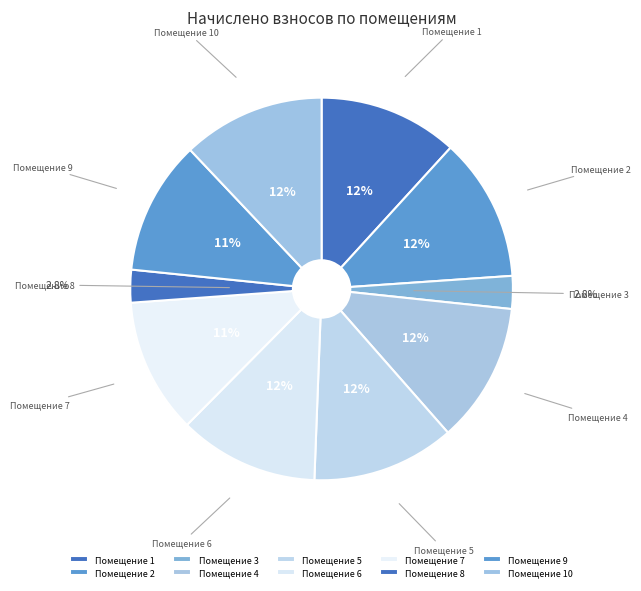

Between Помещение 3 and Помещение 5, which is larger?

Помещение 5